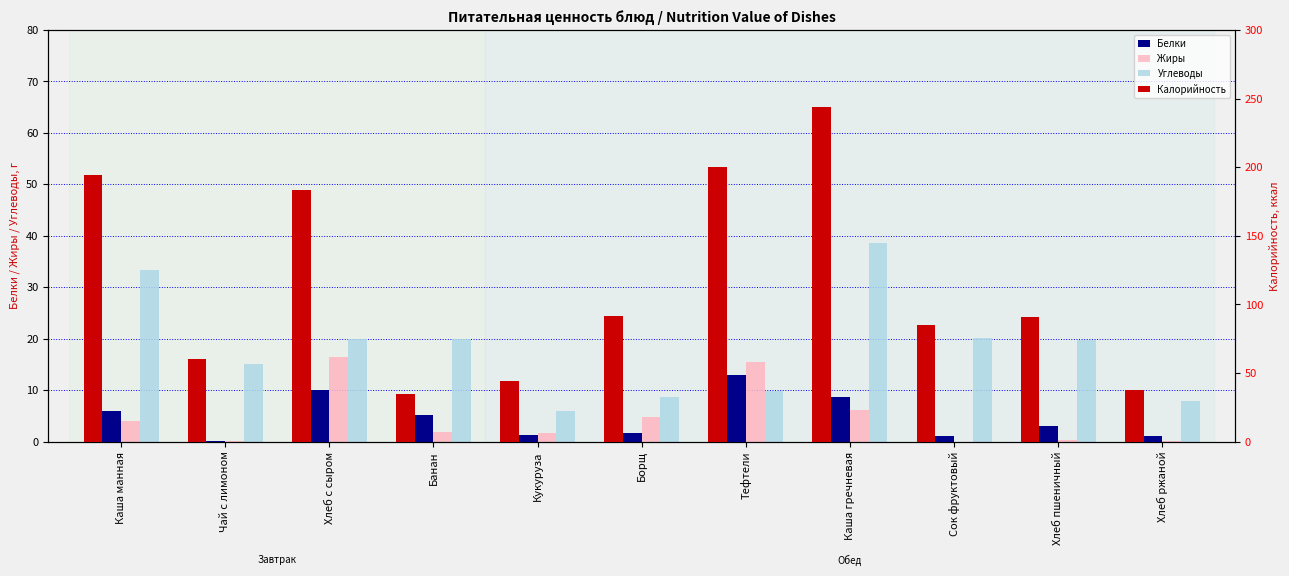

At how many categories does at least one series exceed 188?

3